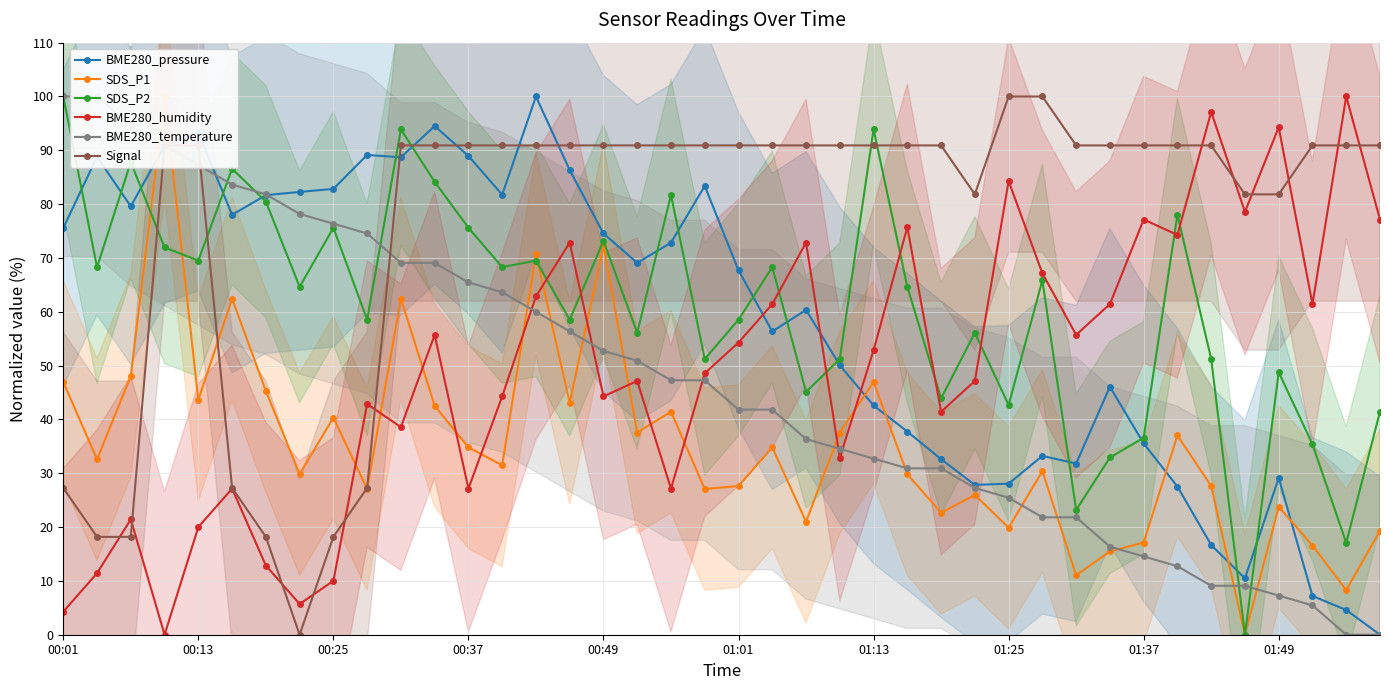

True or false: BME280_pressure has a value of 75.6 at 00:01.

True